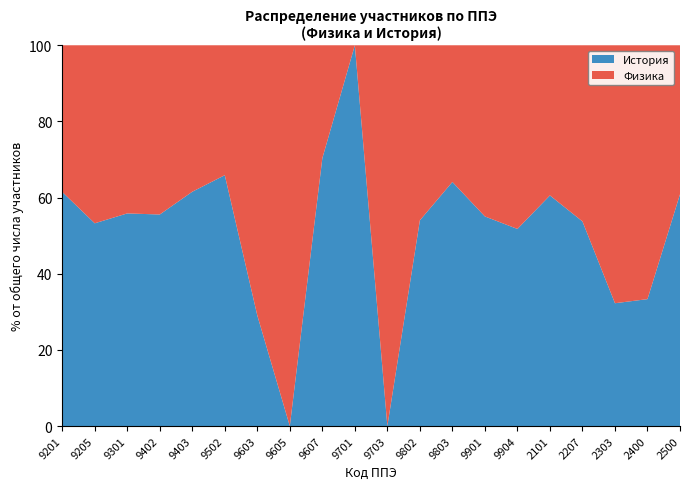

What is the total value across all series at 9502?

100.0